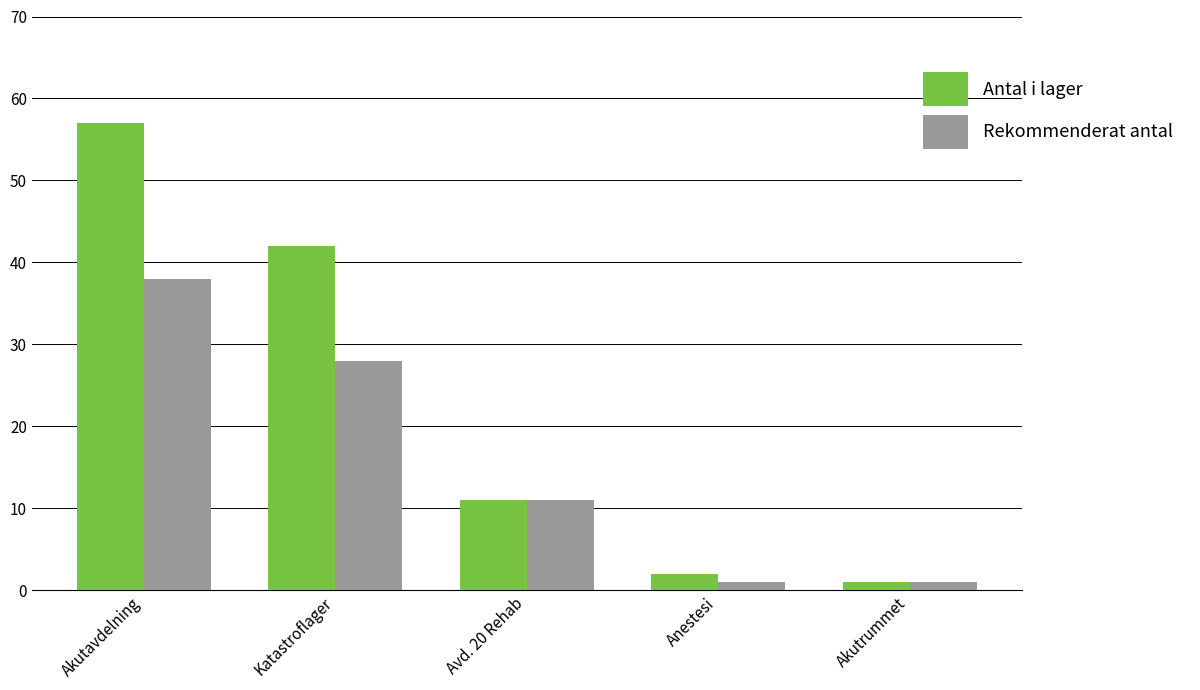

Count the number of data series in this chart.

2